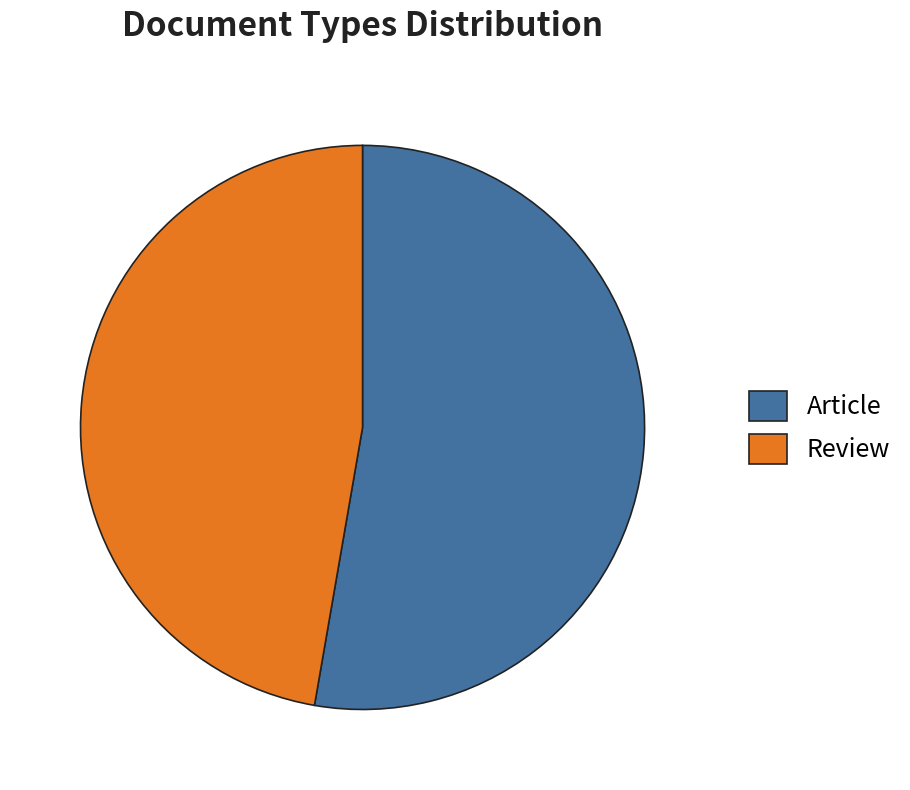

Does Review account for over 50% of the chart?

No